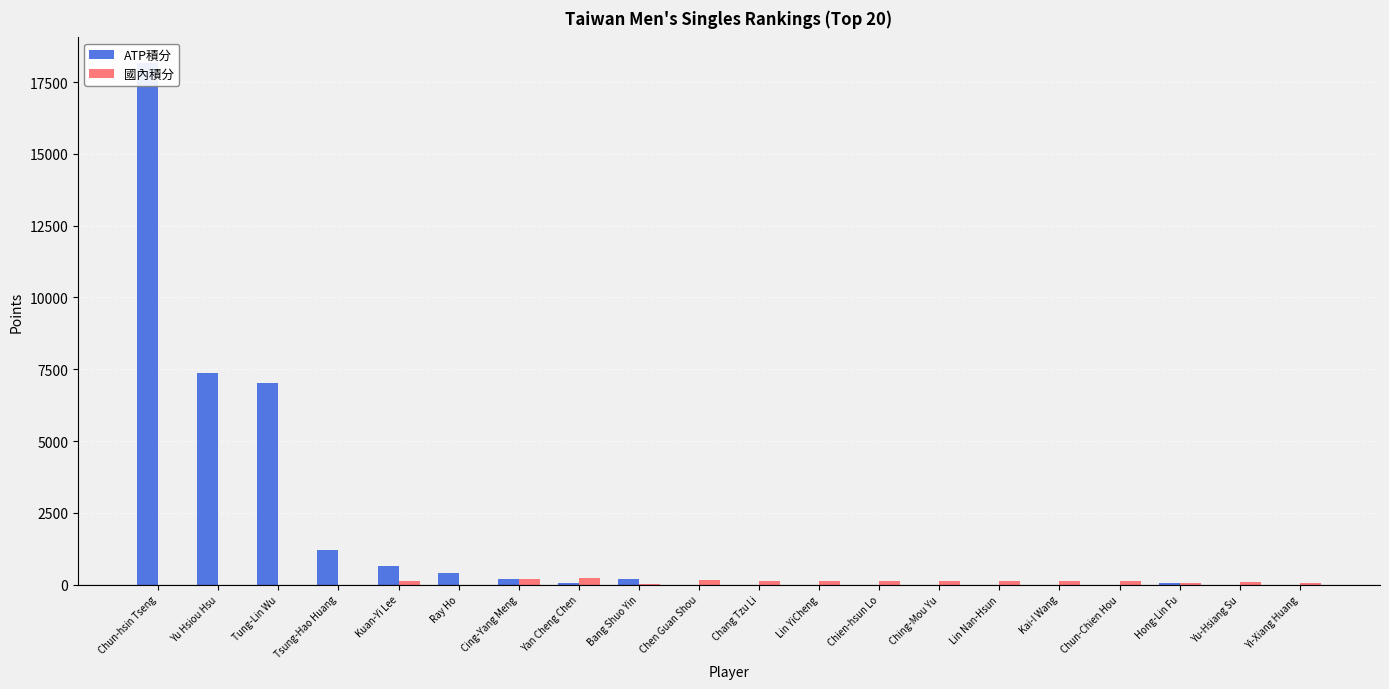

What position from the right is Cing-Yang Meng?

14